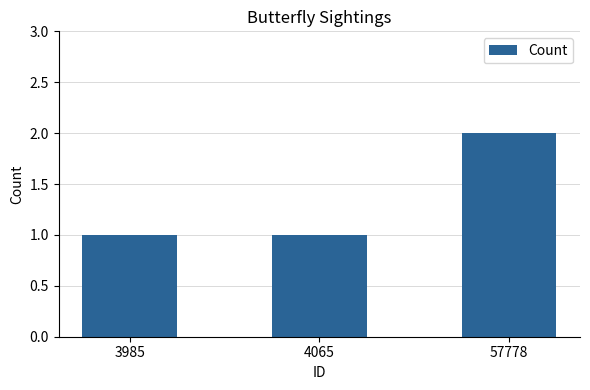

What is the greatest value displayed?

2